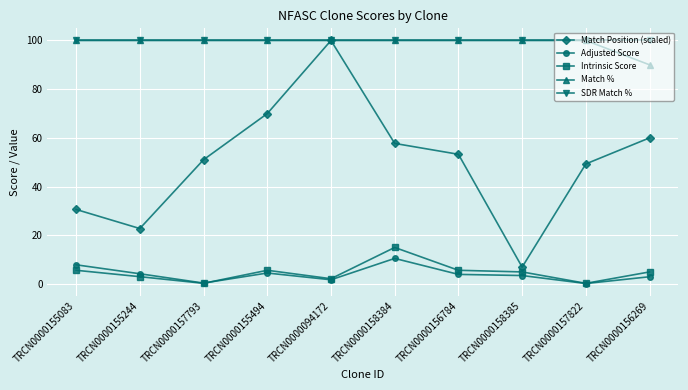

Read the Intrinsic Score value at TRCN0000156784.

5.6